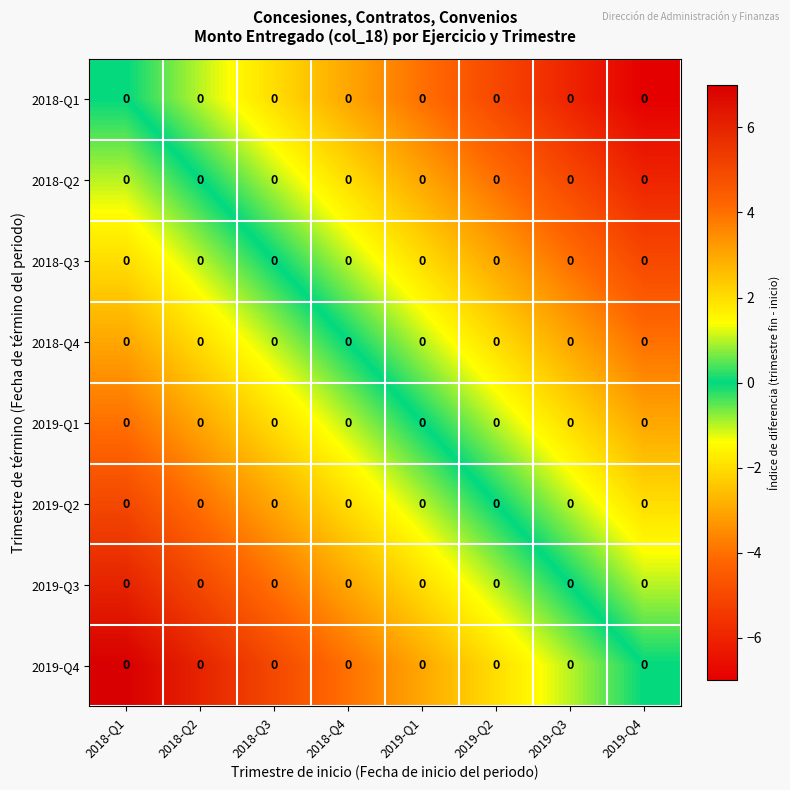

Is the value of 2018-Q1 at 2019-Q2 greater than the value of 2018-Q4 at 2018-Q3?

No